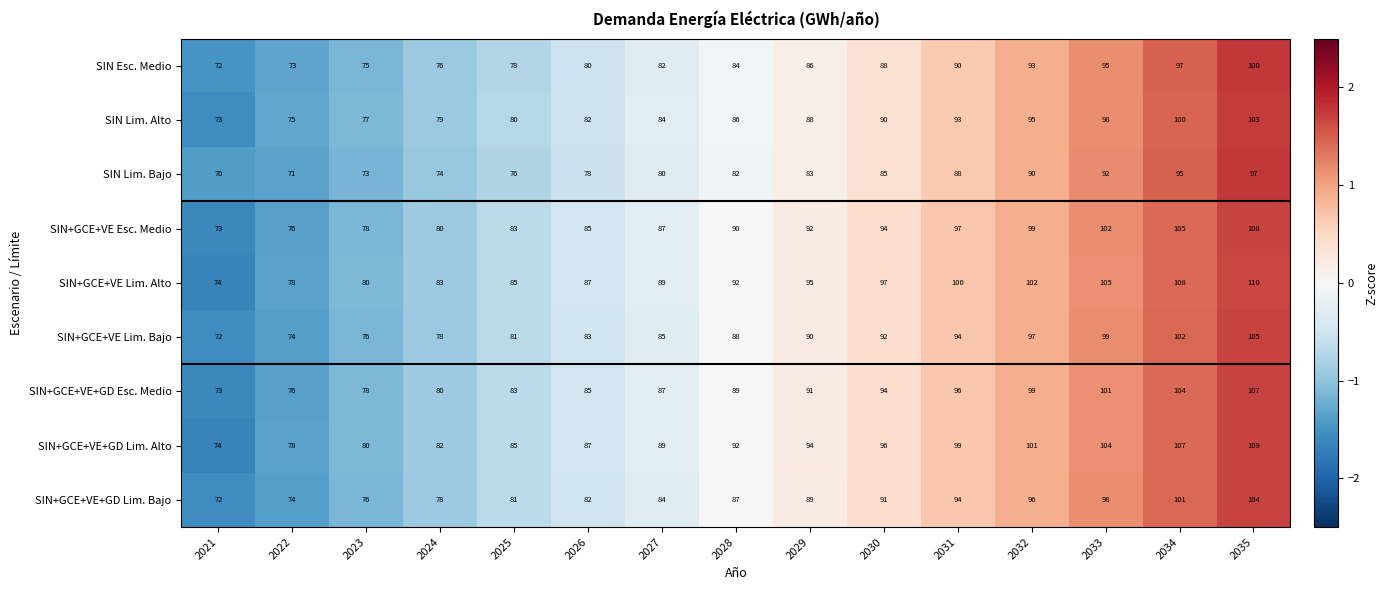

At which category does the chart reach its peak across all series?

2035